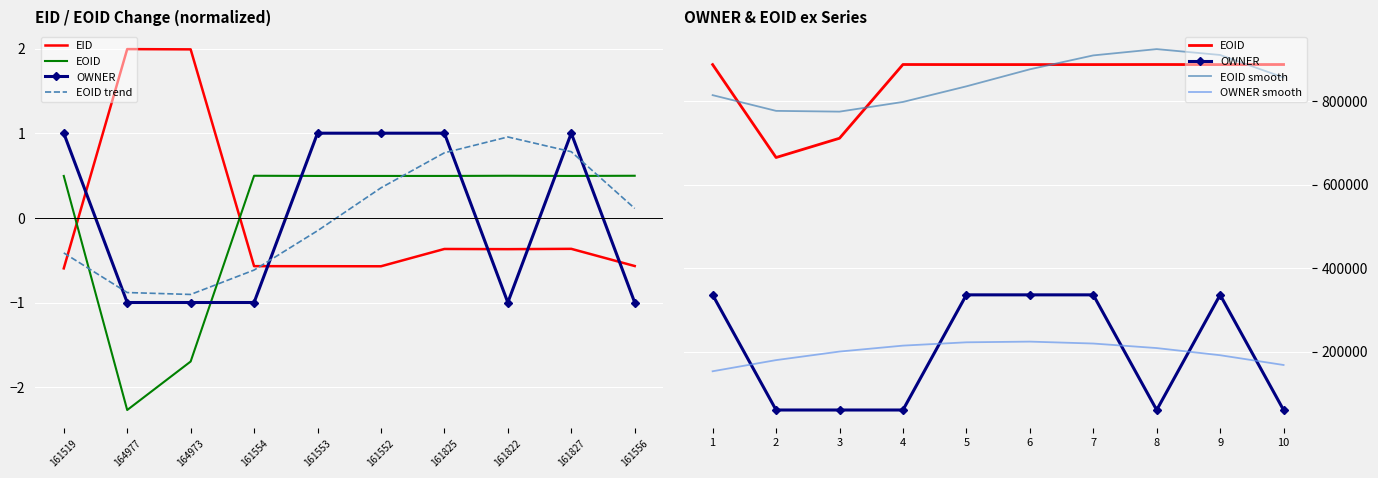

What is the label of the 6th point from the left?

161552